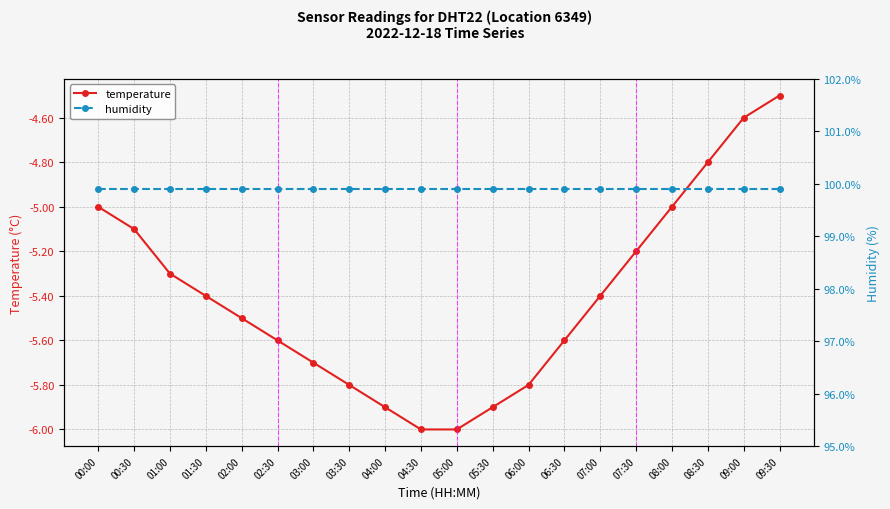

True or false: humidity has a value of 56.0 at 08:30.

False